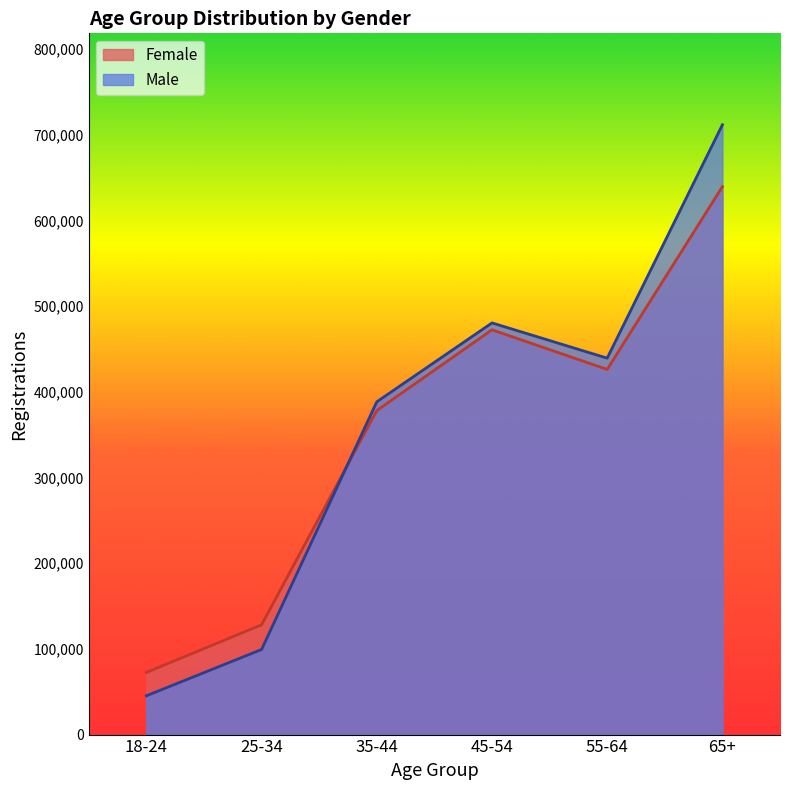

Where does the Female series first go above 426171?

45-54